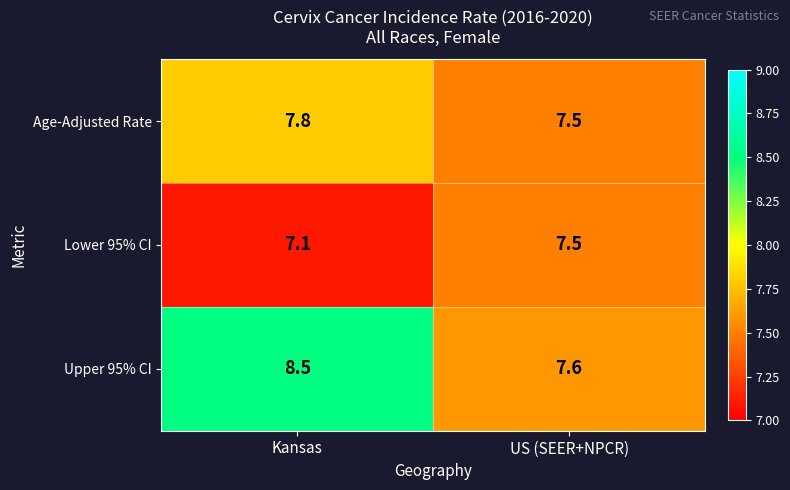

At which label does Upper 95% CI first exceed 8?

Kansas